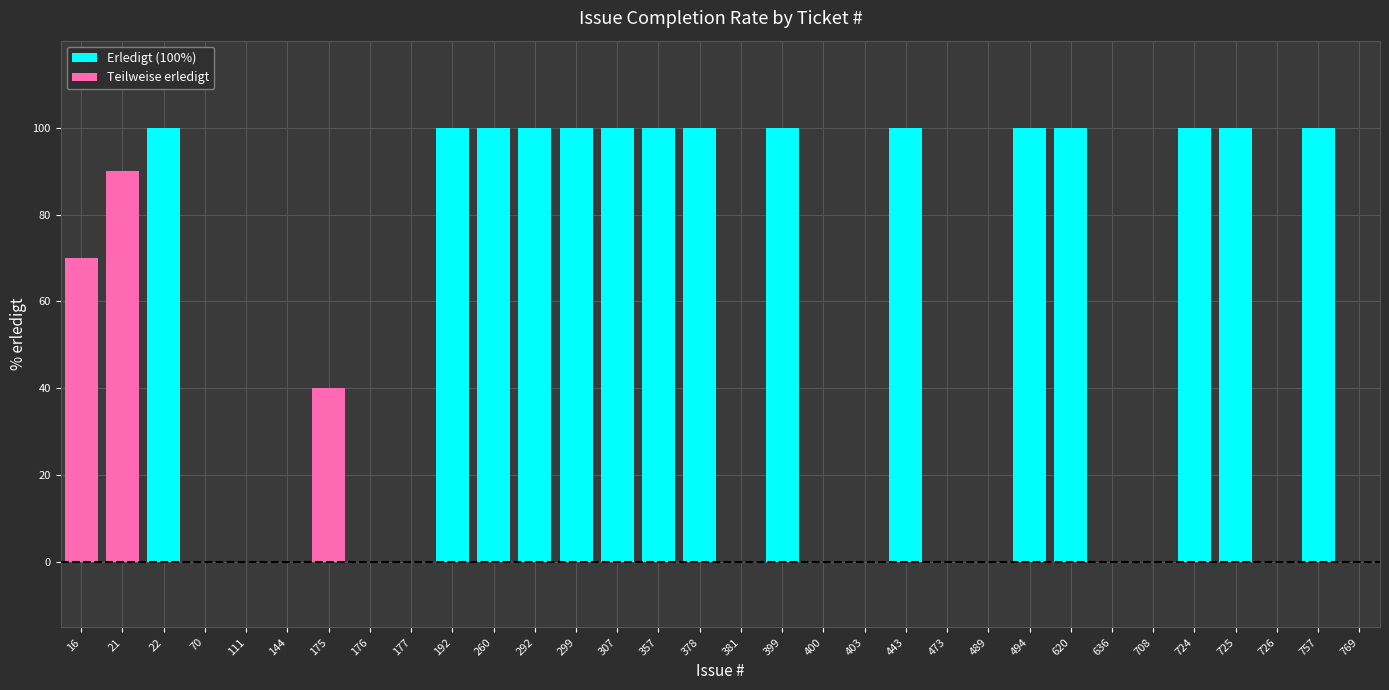

What is the total value across all series at 292?

100